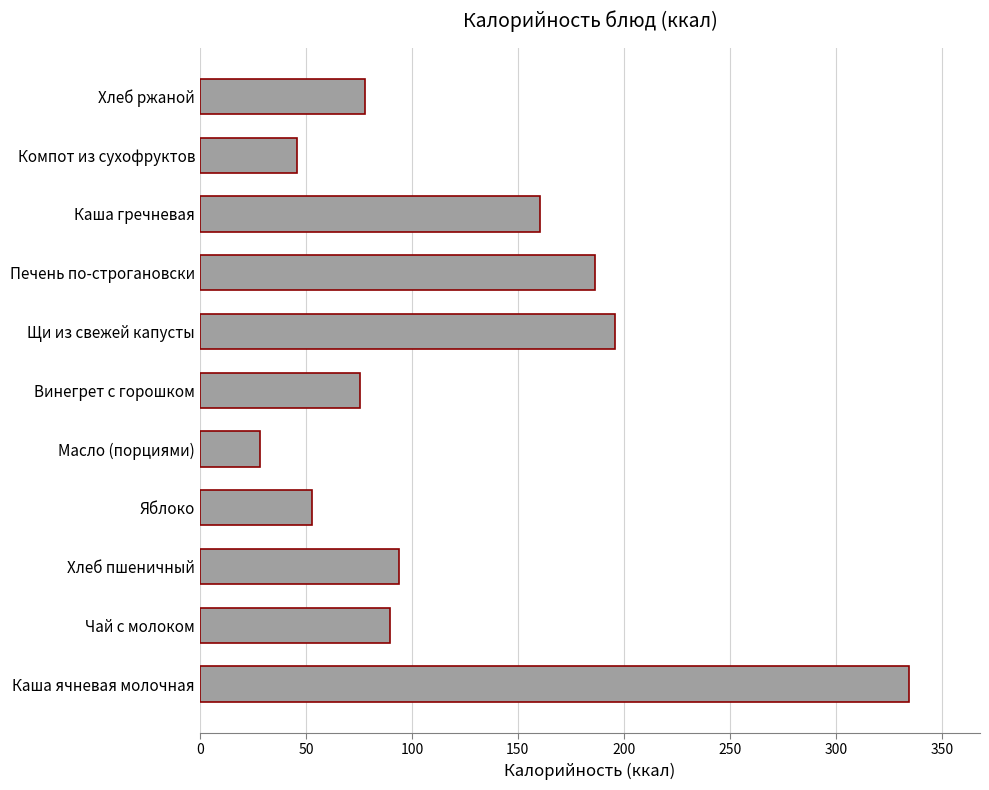

What value does the data have at Каша гречневая?

160.3